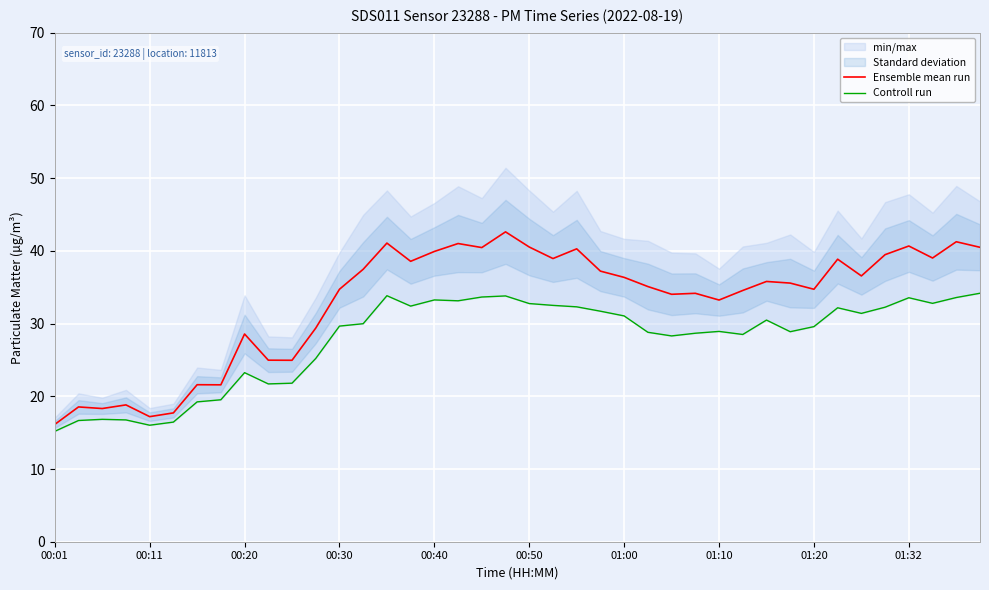

What is the minimum value for Ensemble mean run?

16.1